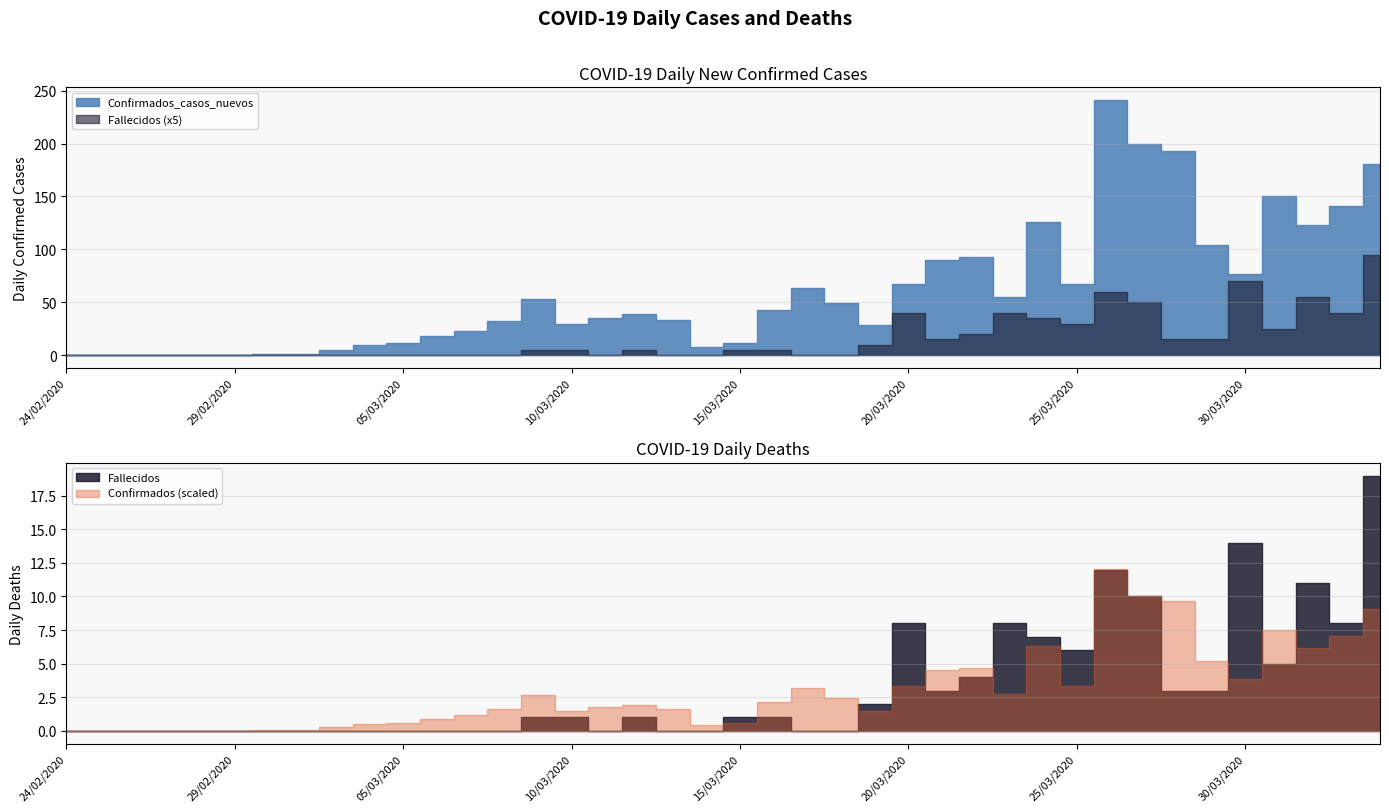

What are all the series names shown in the legend?

Confirmados_casos_nuevos, Fallecidos